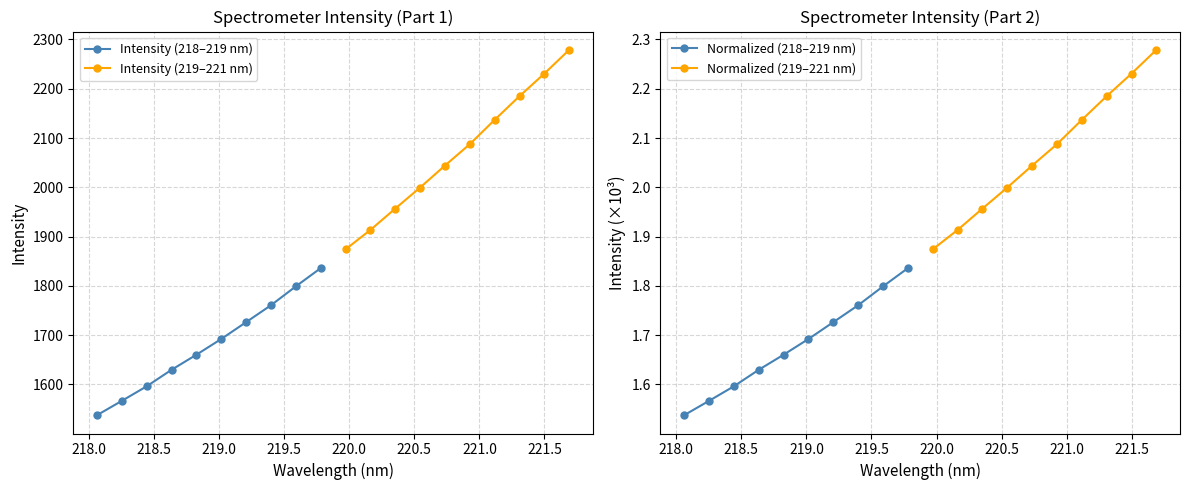

True or false: Normalized (219–221 nm) has more than 1 interior local peaks.

False